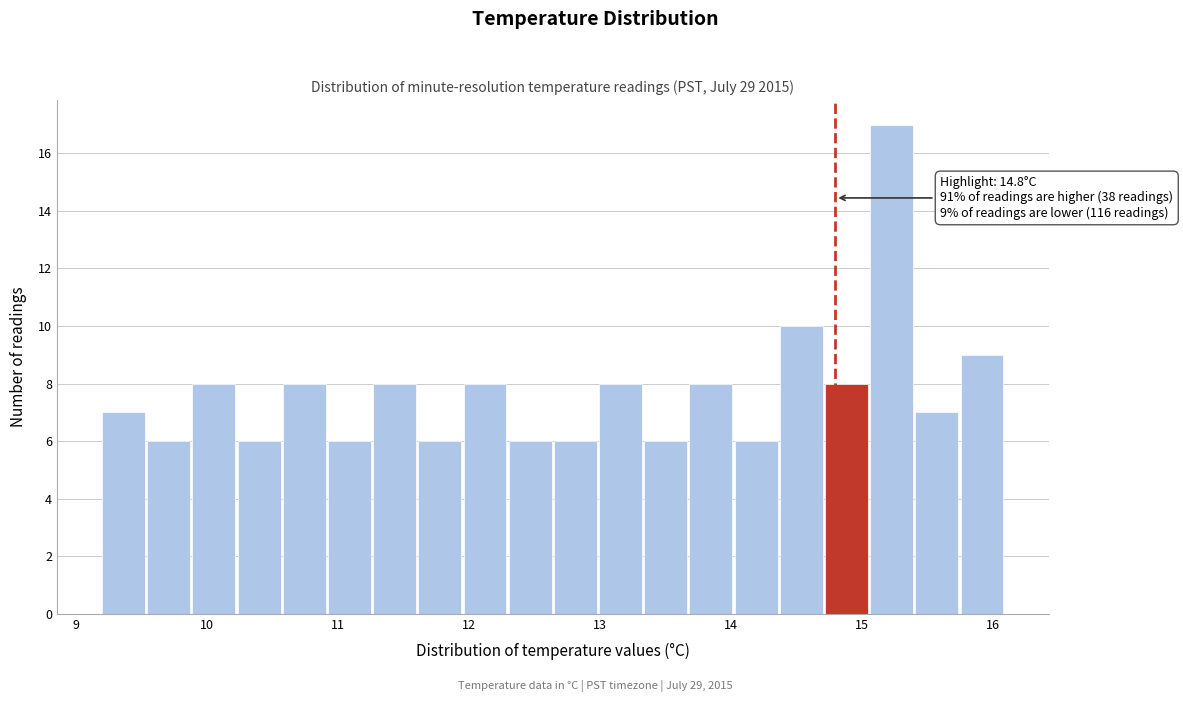

Read against the x-axis, roughly where is the centre of the tallest bar?

15.2